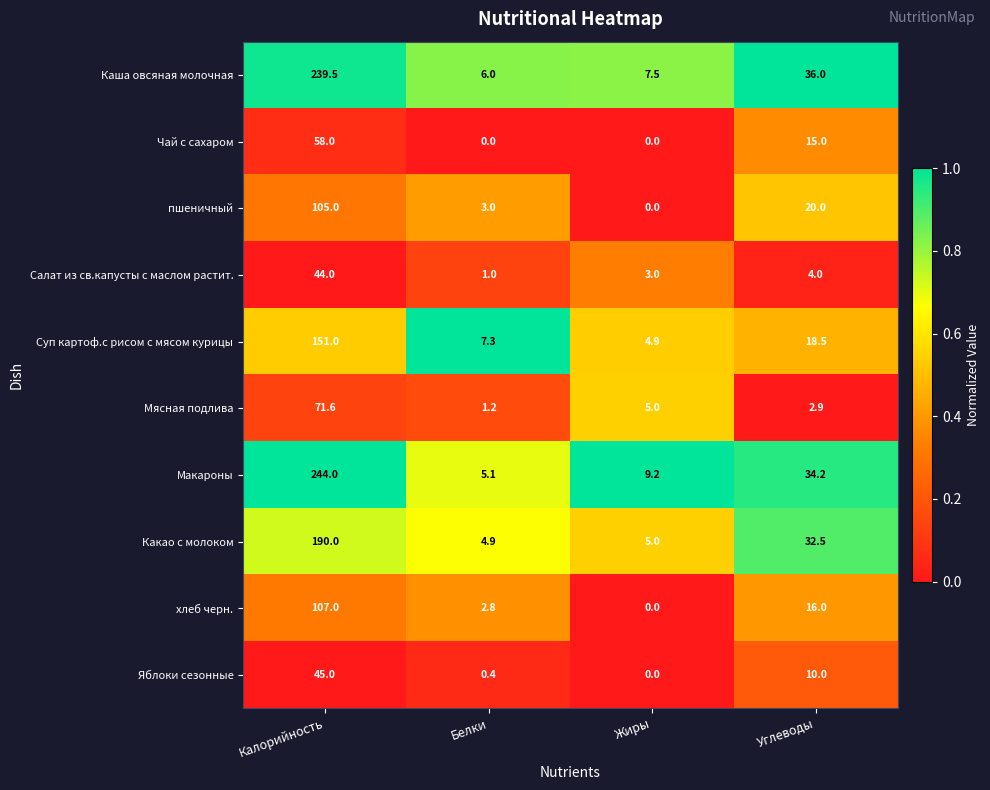

What is the greatest value displayed?

244.0